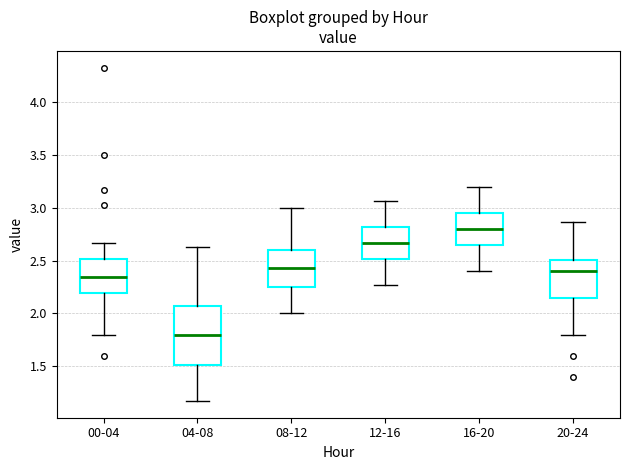

Reading left to right, read every box against the y-axis: the position of its median line, the range the box covers, and the ends of its whiskers. The values are not printed on the chart, so give them approximately, as read against the axis.

00-04: median 2.35, box 2.20 to 2.50, whiskers 1.80 to 2.65
04-08: median 1.80, box 1.50 to 2.05, whiskers 1.15 to 2.65
08-12: median 2.45, box 2.25 to 2.60, whiskers 2.00 to 3.00
12-16: median 2.65, box 2.50 to 2.80, whiskers 2.25 to 3.05
16-20: median 2.80, box 2.65 to 2.95, whiskers 2.40 to 3.20
20-24: median 2.40, box 2.15 to 2.50, whiskers 1.80 to 2.85